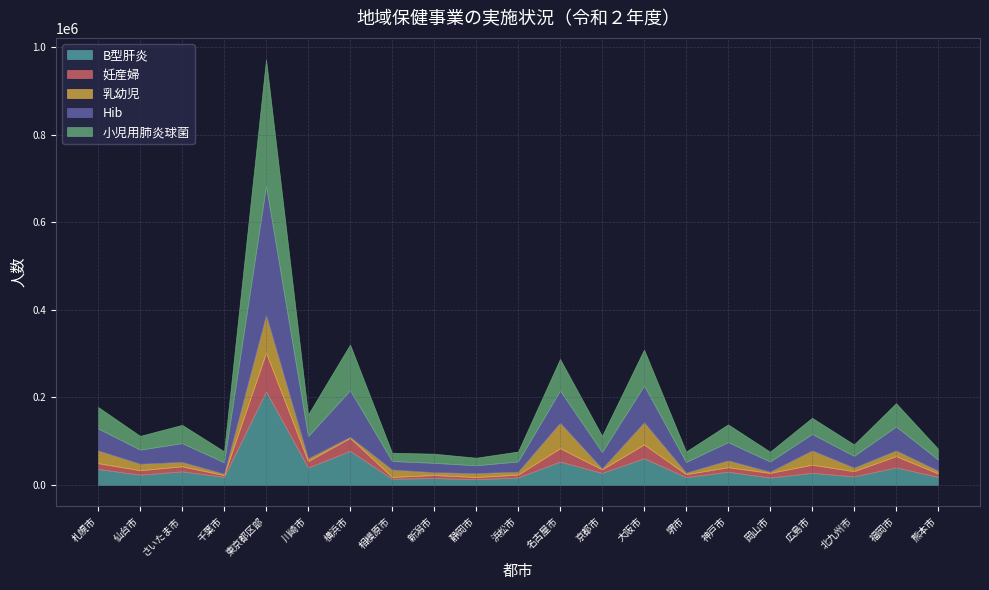

What is the label of the 12th point from the right?

静岡市